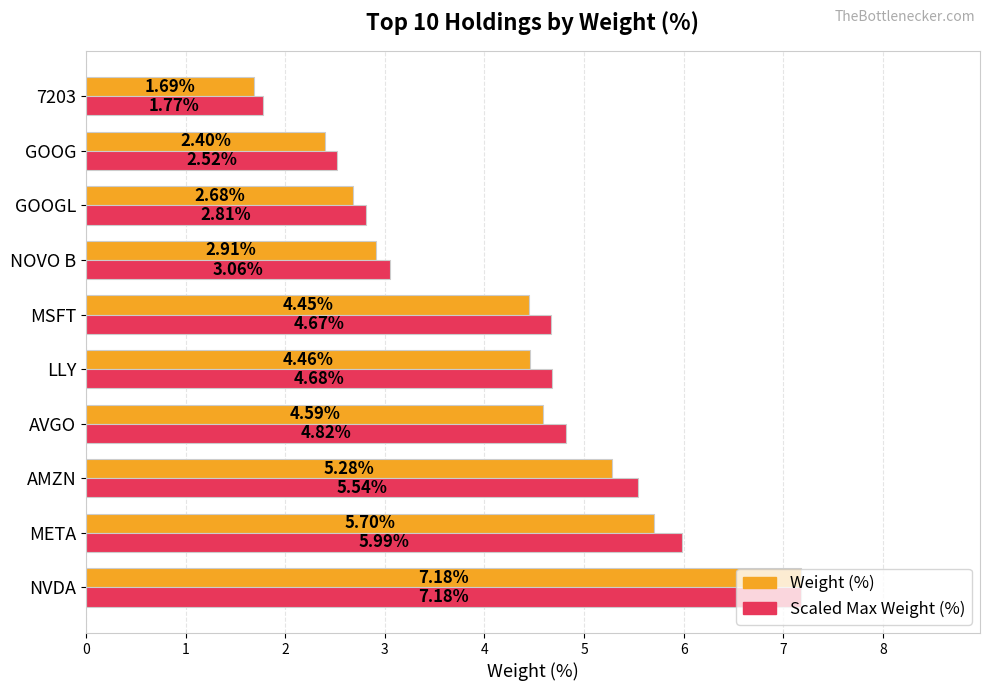

At which category does the chart reach its peak across all series?

NVDA